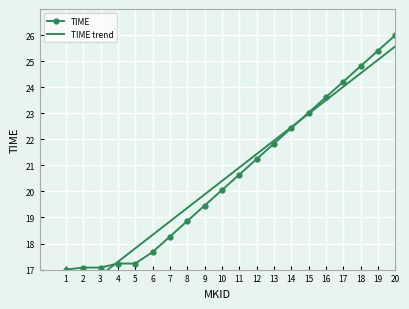

What is the sum of all TIME trend values?

413.2